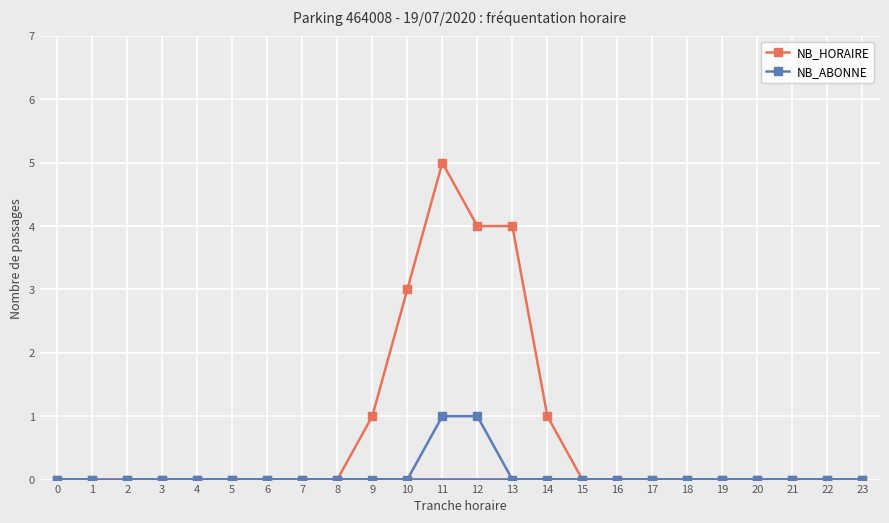

The NB_HORAIRE series shows 0 at 15. True or false?

True